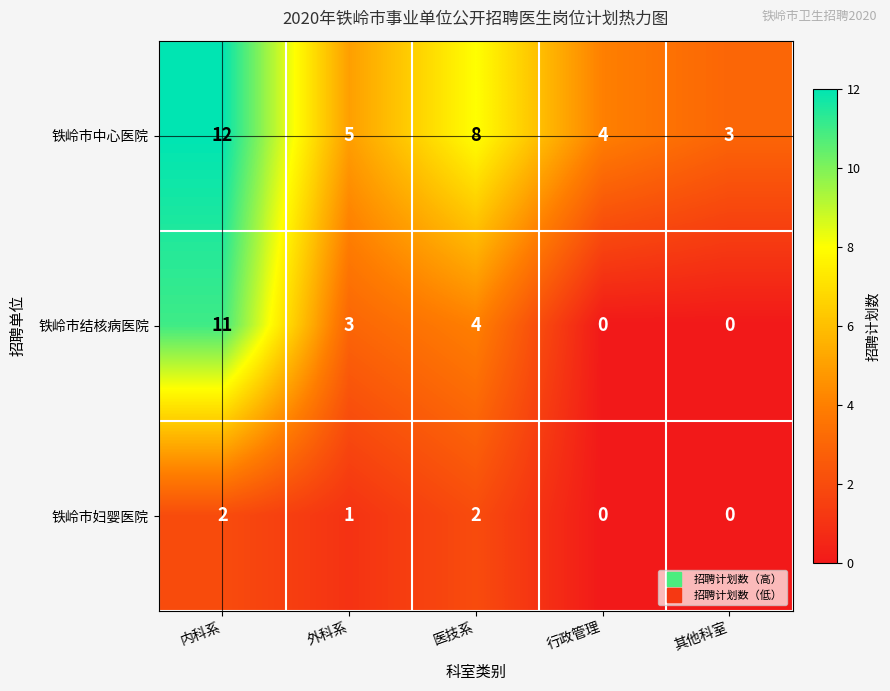

What is the sum of all 铁岭市妇婴医院 values?

5